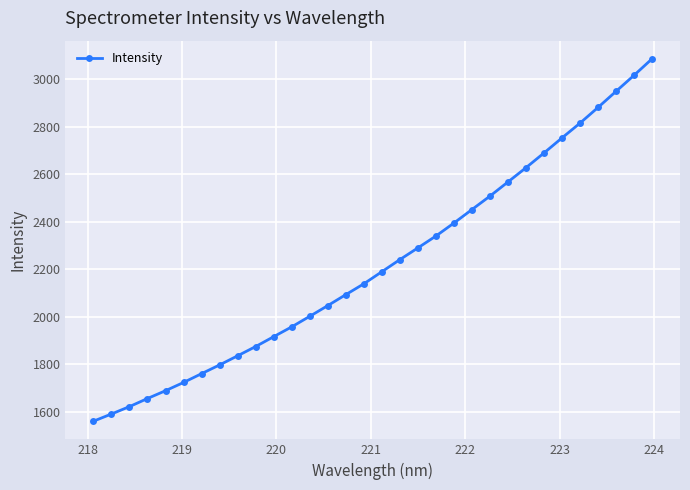

True or false: there are more than 2 points higher than both neighbors.

False